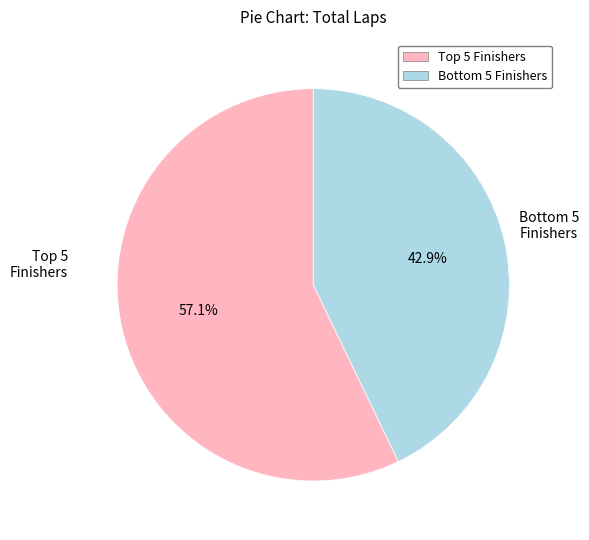

Which slice is the smallest?

Bottom 5 Finishers